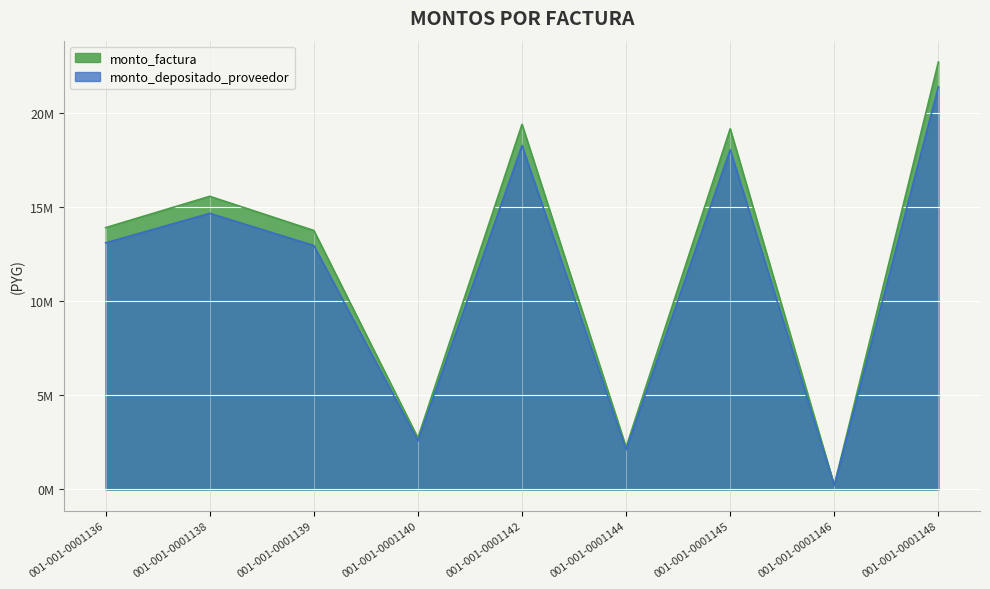

At which category is the sum across all series the highest?

001-001-0001148